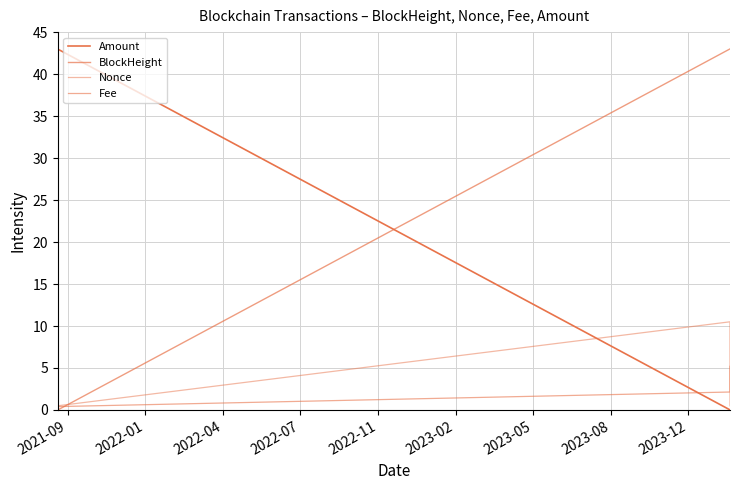

Does the chart display data point markers on the line(s)?

No